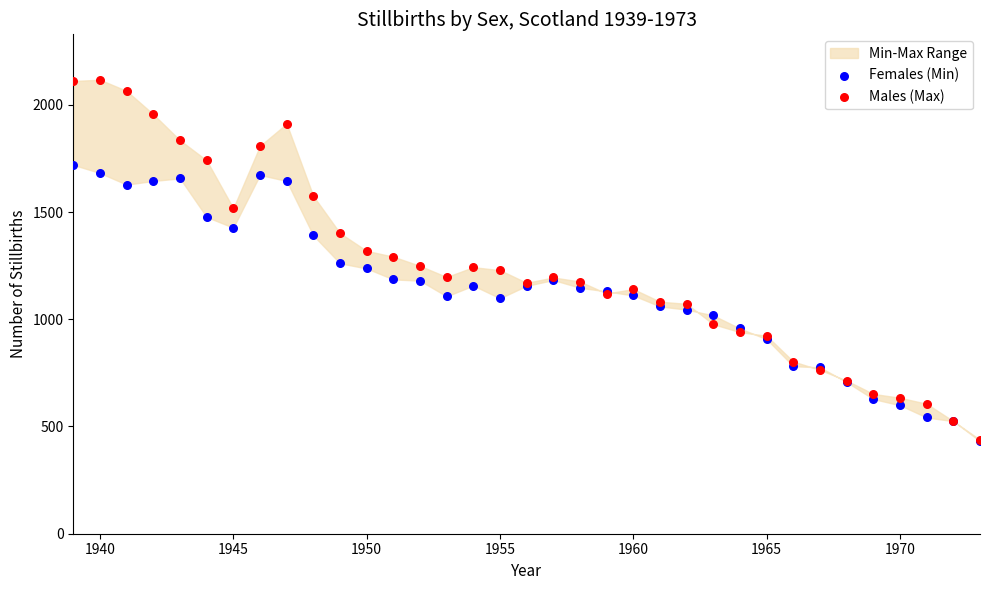

Which series reaches the minimum Y coordinate?

Females (Min)